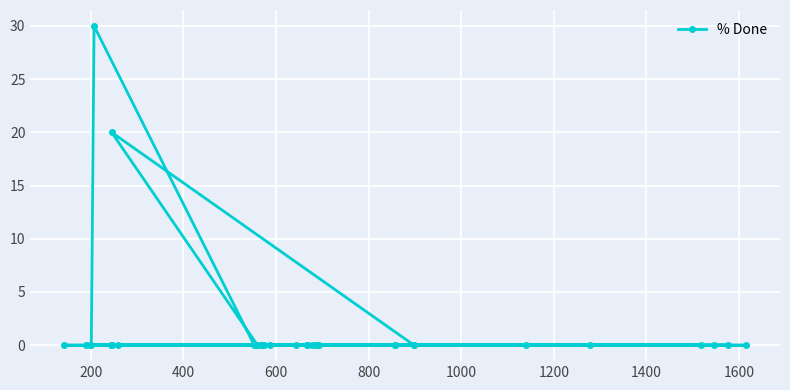

What is the maximum value shown in the chart?

30